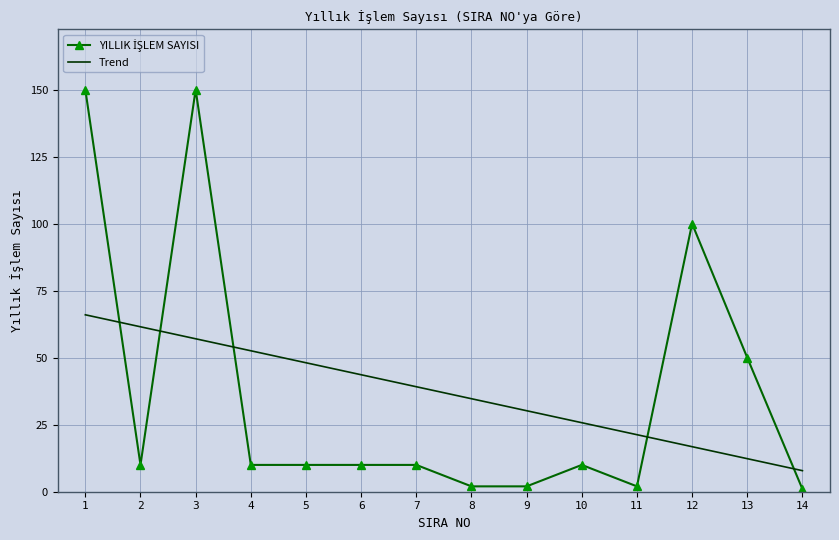

What is the difference between the highest and lowest values at 2?

51.5